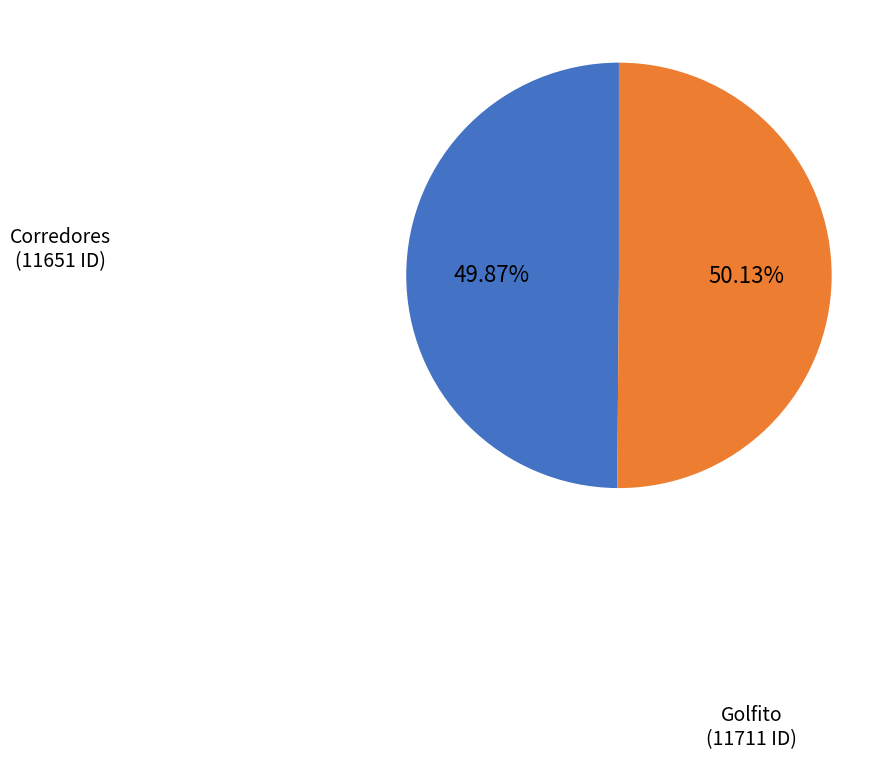

What is the ratio of the value at Corredores to the value at Golfito?

1.0